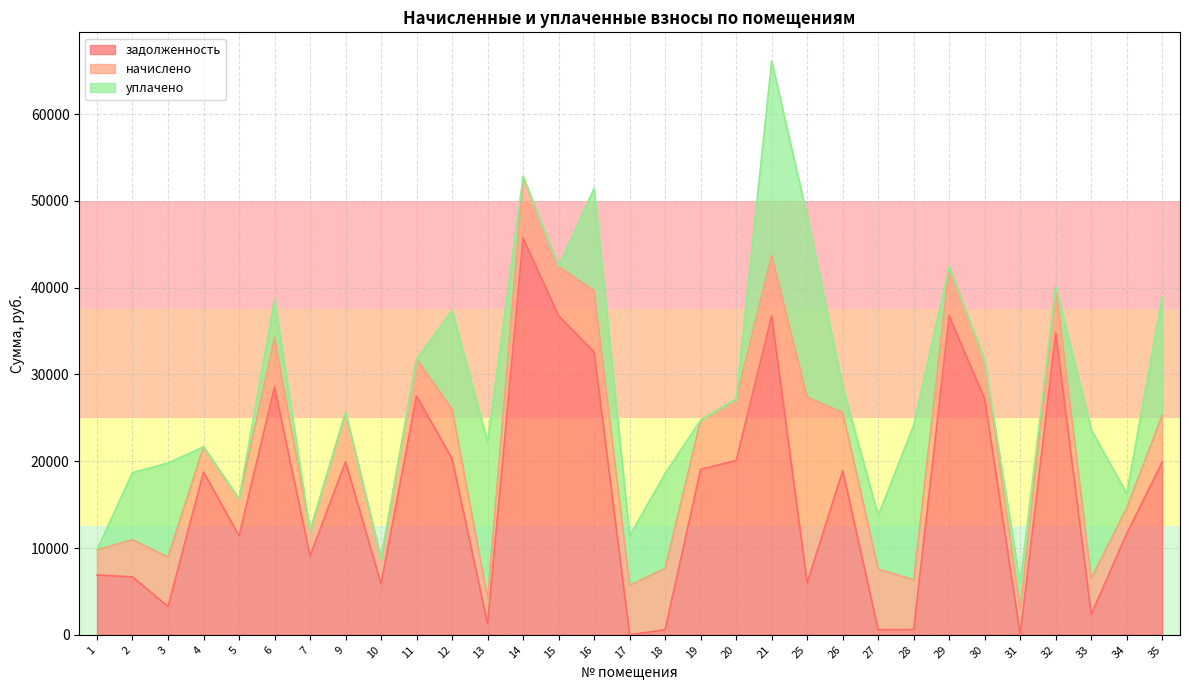

Reading right to left, transcribe all the data shown in this chart.

задолженность: 35=19926.8	34=11664.7	33=2345.6	32=34769.3	31=0.0	30=27170.2	29=36731.2	28=606.7	27=583.2	26=18899.6	25=5977.0	21=36731.2	20=20080.1	19=19061.2	18=592.7	17=0.0	16=32581.5	15=36756.0	14=45696.7	13=1240.0	12=20275.3	11=27505.0	10=5858.5	9=19929.7	7=9081.8	6=28520.8	5=11401.6	4=18750.5	3=3265.0	2=6675.0	1=6885.6
начислено: 35=5376.0	34=2966.4	33=4118.4	32=5376.0	31=2966.4	30=4368.0	29=5679.4	28=5721.6	27=6998.4	26=6720.0	25=21399.5	21=6998.4	20=7075.2	19=5664.0	18=7065.6	17=5706.2	16=7065.6	15=5683.2	14=7065.6	13=2976.0	12=5712.0	11=4252.8	10=2899.2	9=5692.8	7=2899.2	6=5673.6	5=4272.0	4=2899.2	3=5683.2	2=4272.0	1=2899.2
уплачено: 35=13629.3	34=1653.2	33=17165.5	32=0.0	31=2953.1	30=0.0	29=0.0	28=17826.4	27=6156.9	26=2968.0	25=20880.4	21=22375.8	20=0.0	19=0.0	18=10925.7	17=5698.4	16=11772.7	15=0.0	14=0.0	13=18007.3	12=11374.4	11=0.0	10=0.0	9=0.0	7=1.0	6=4467.7	5=0.0	4=0.0	3=10842.0	2=7743.0	1=0.0